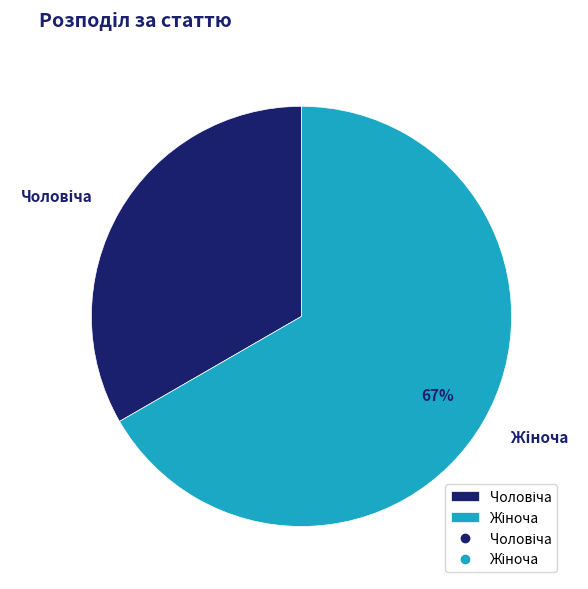

Does any single category account for the majority?

Yes